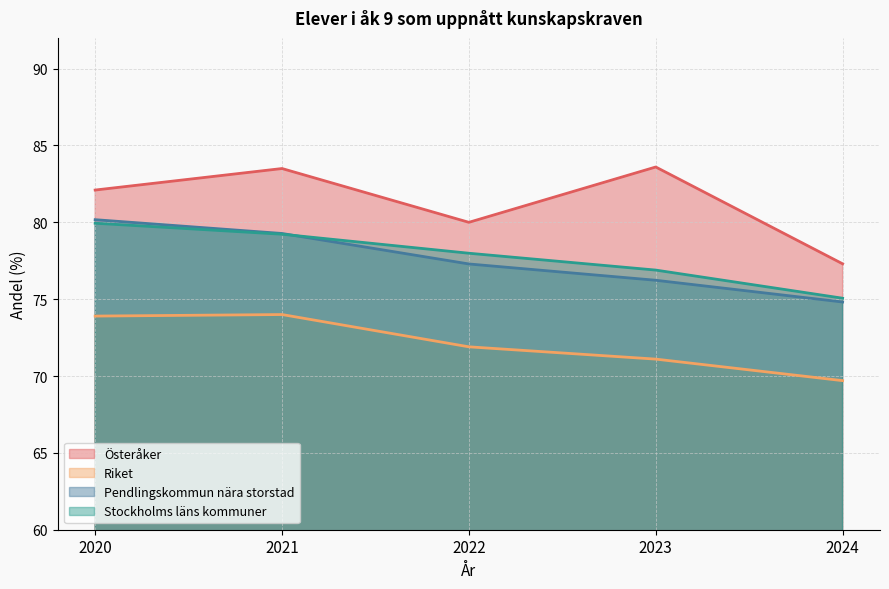

True or false: Stockholms läns kommuner has more than 2 interior local peaks.

False